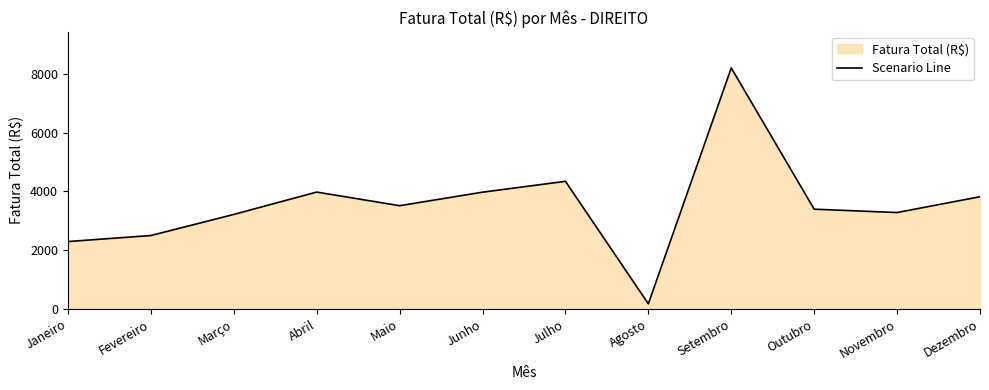

Rank the categories by value from lowest to highest.

Agosto, Janeiro, Fevereiro, Março, Novembro, Outubro, Maio, Dezembro, Junho, Abril, Julho, Setembro